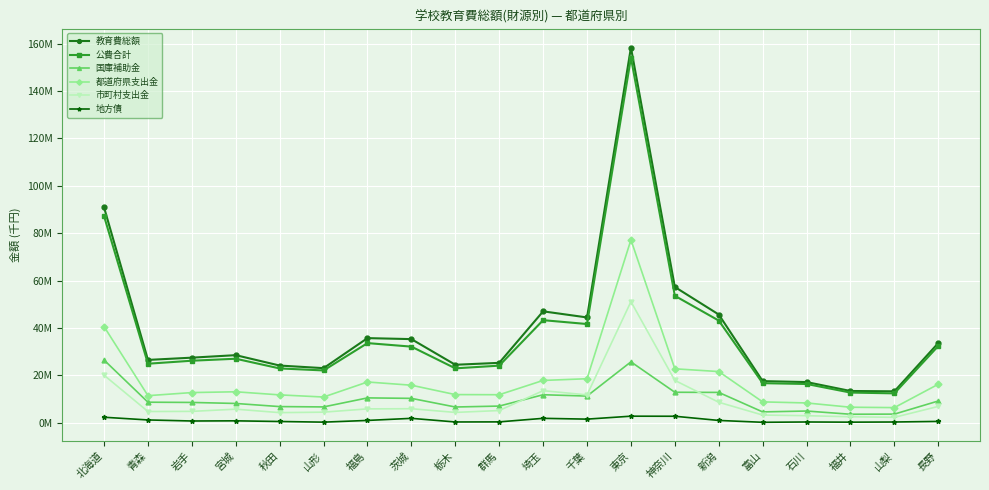

How many interior local valleys does the 教育費総額 series have?

5